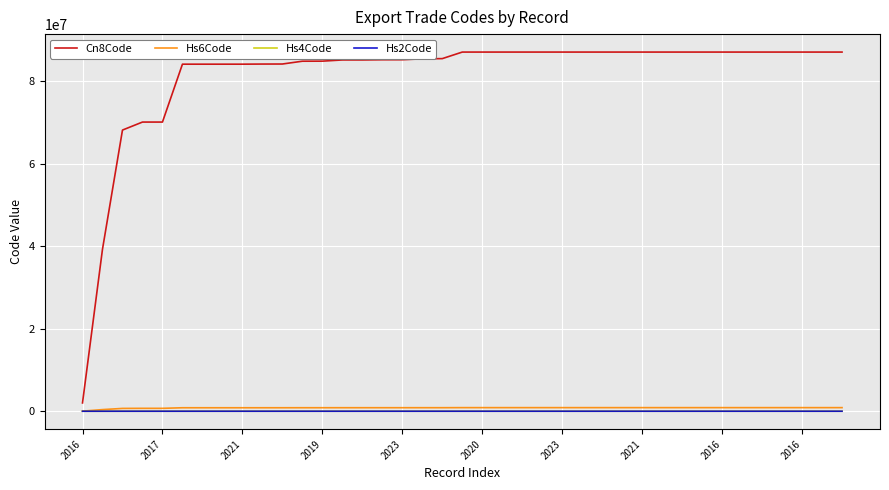

What is the maximum value shown in the chart?

87032390